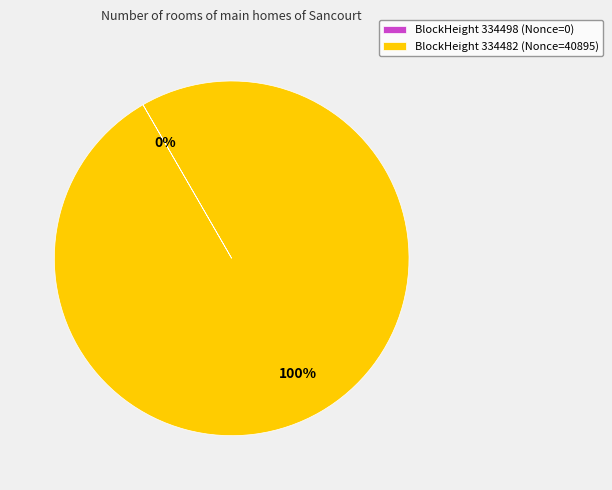

To the nearest percent, what is the difference between the largest and smallest slice percentages?

100%